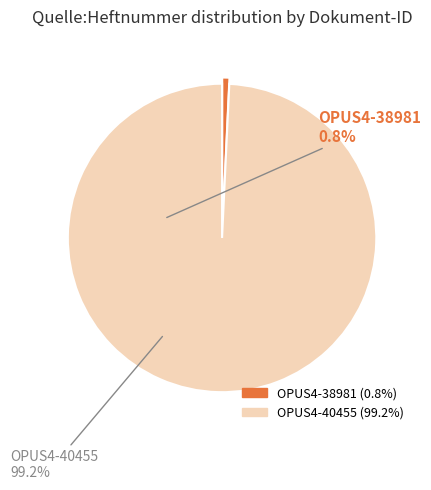

Do OPUS4-38981 and OPUS4-40455 together represent more than half of the pie?

Yes